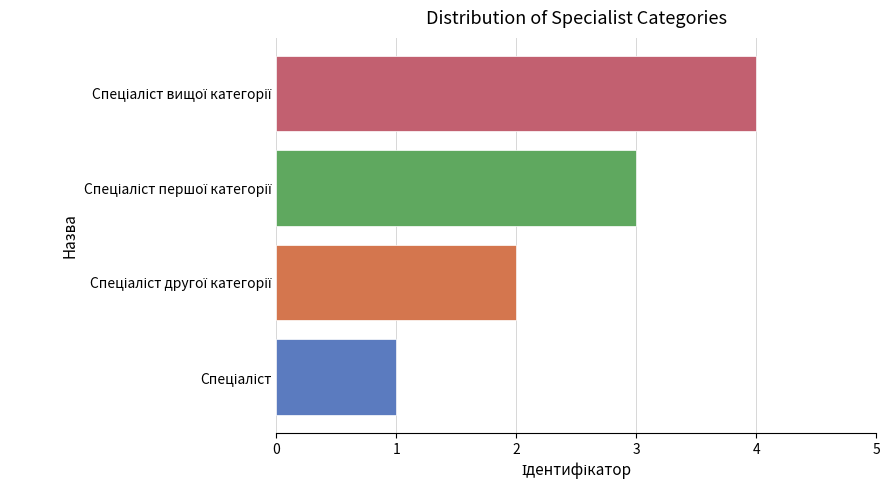

What is the maximum value shown in the chart?

4